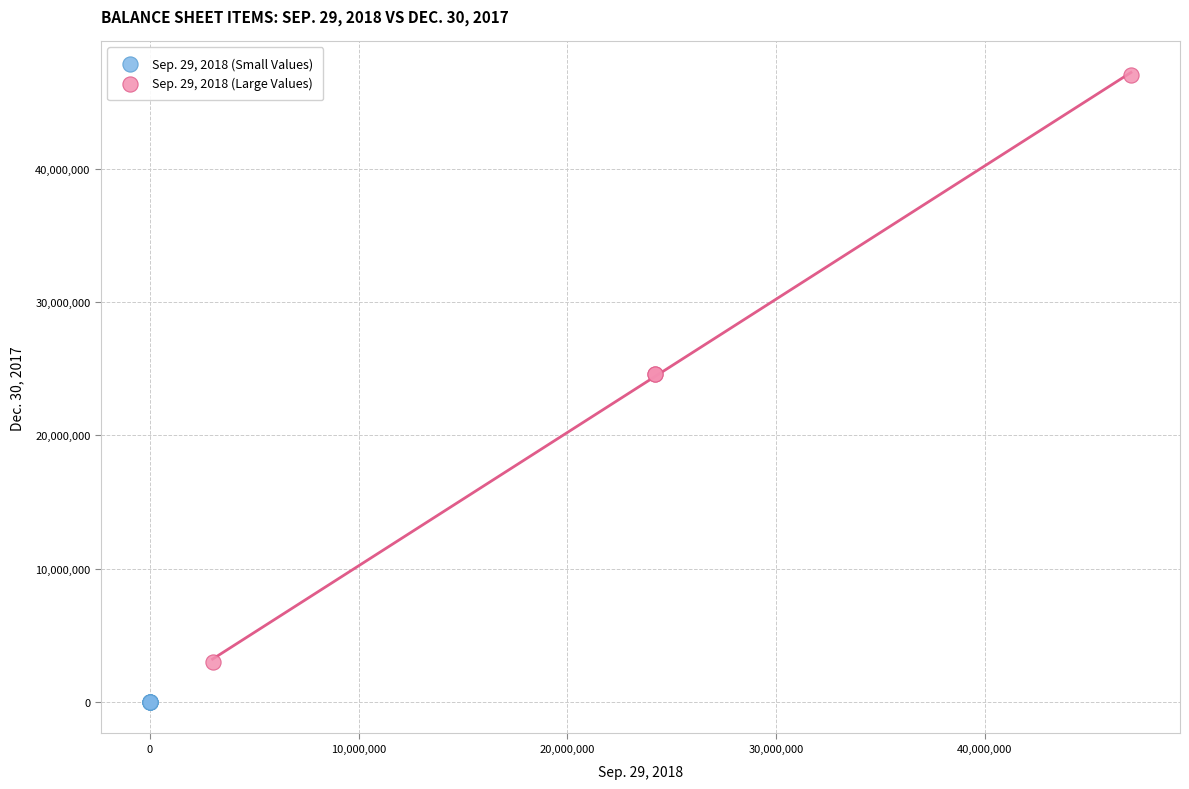

What are all the series names shown in the legend?

Sep. 29, 2018 (Small Values), Sep. 29, 2018 (Large Values)